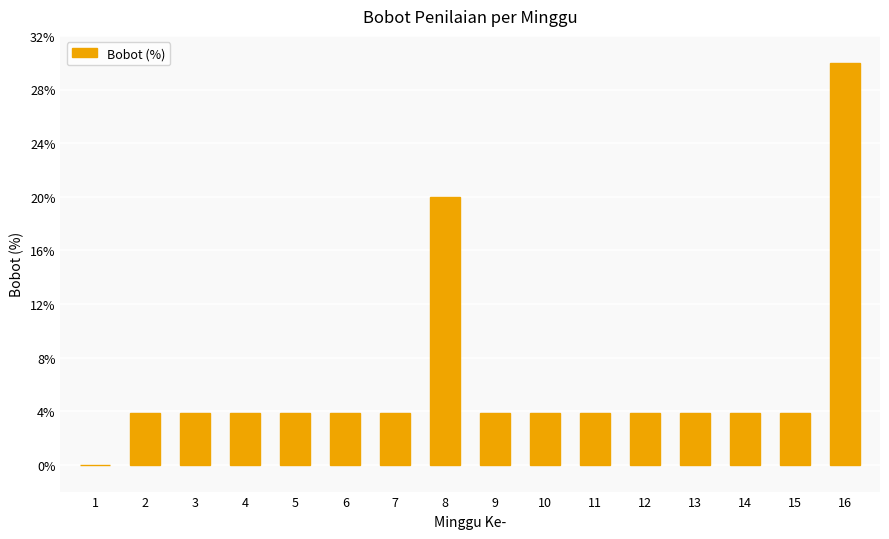

How many distinct data groups are displayed?

1